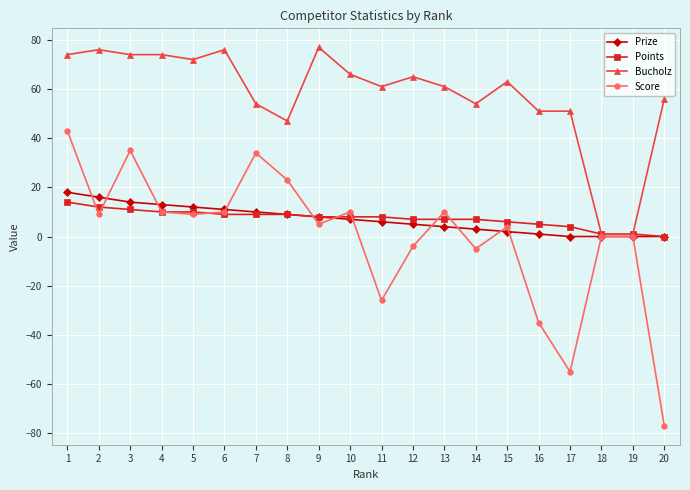

What is the maximum value shown in the chart?

77